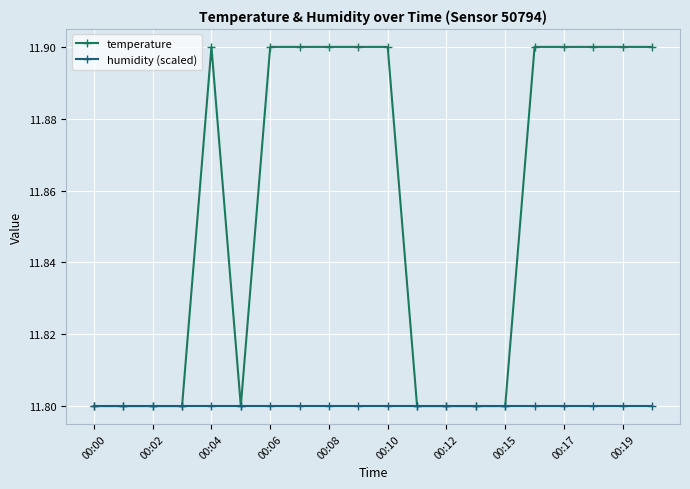

How many lines are shown in the chart?

2